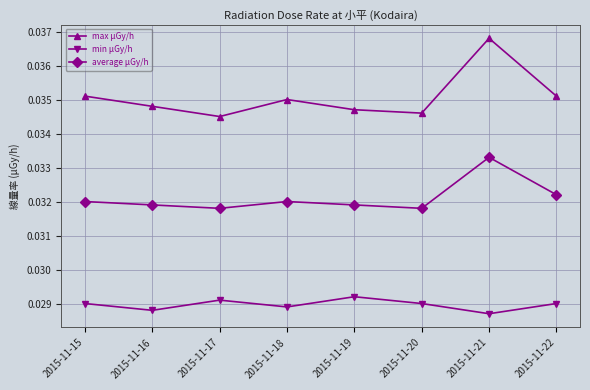

True or false: min μGy/h and average μGy/h cross at least once.

False